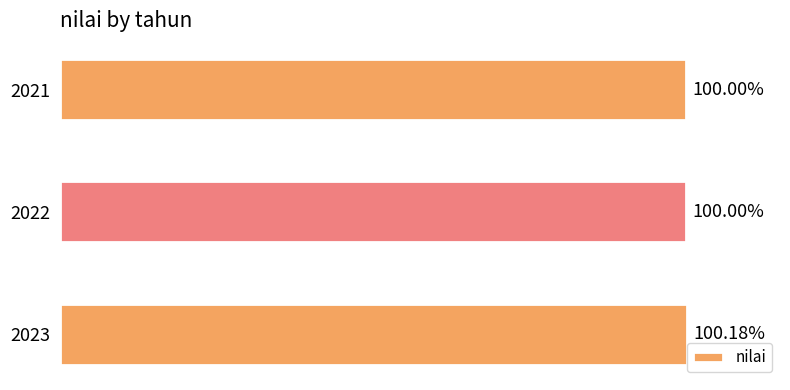

What is the difference between the maximum and second lowest values?

0.2